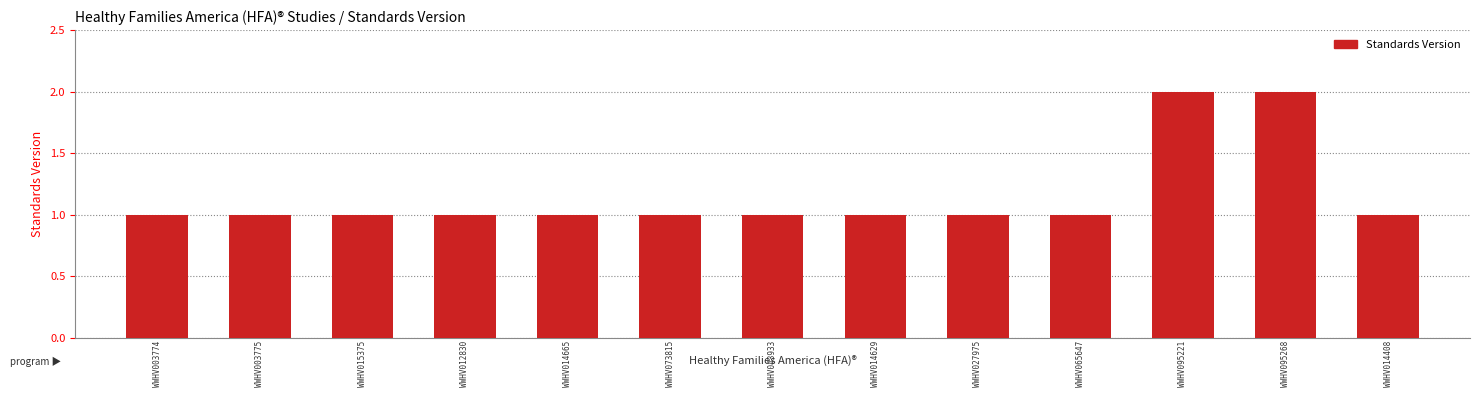

Reading left to right, list all the values displayed in this chart.

WWHV003774=1	WWHV003775=1	WWHV015375=1	WWHV012830=1	WWHV014665=1	WWHV073815=1	WWHV043933=1	WWHV014629=1	WWHV027975=1	WWHV065647=1	WWHV095221=2	WWHV095268=2	WWHV014408=1